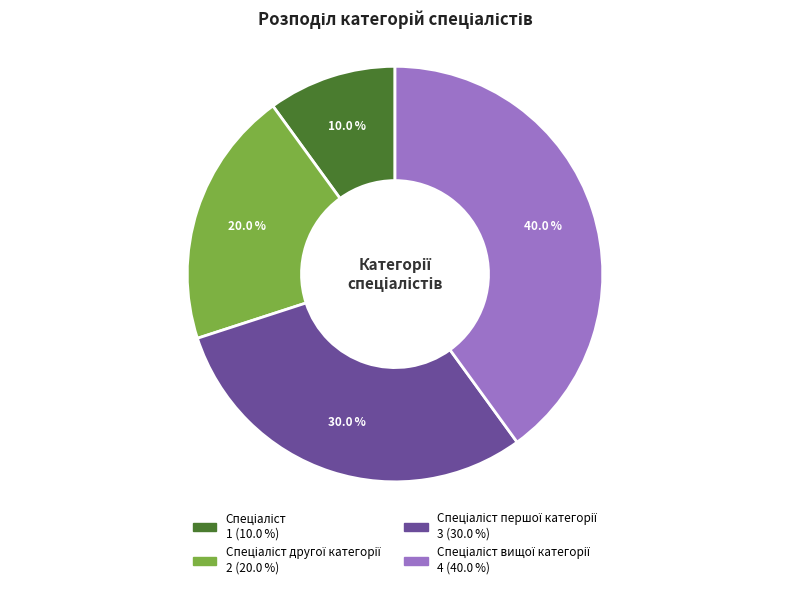

Which category has the biggest portion of the pie?

Спеціаліст вищої категорії